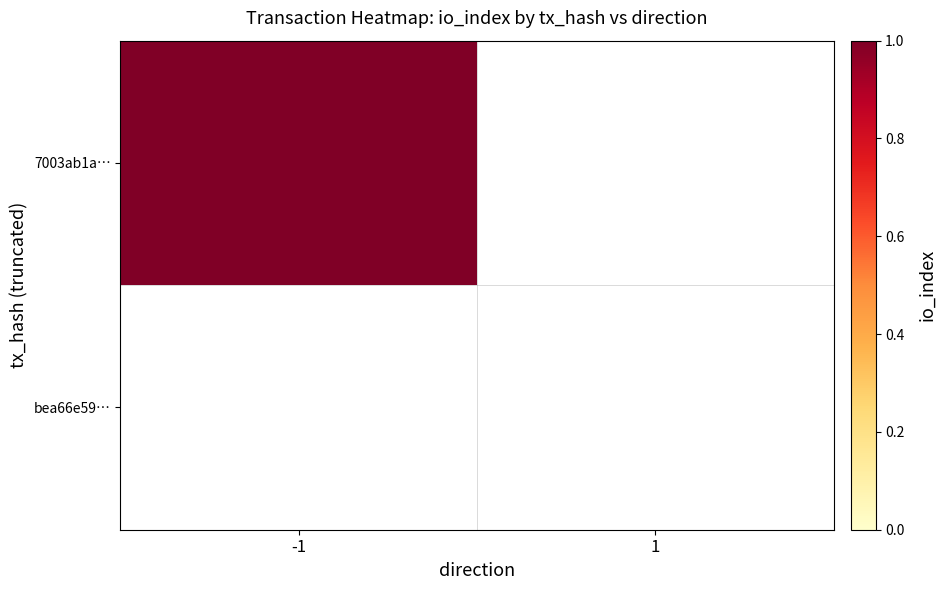

Reading left to right, extract all data points from this chart.

7003ab1a…: -1=1	1=0
bea66e59…: -1=0	1=0